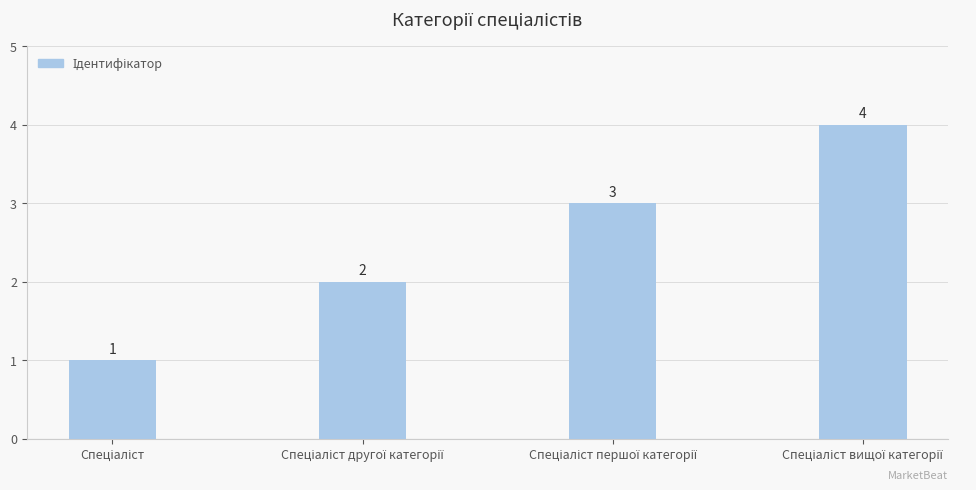

What is the value of the 4th bar from the left?

4